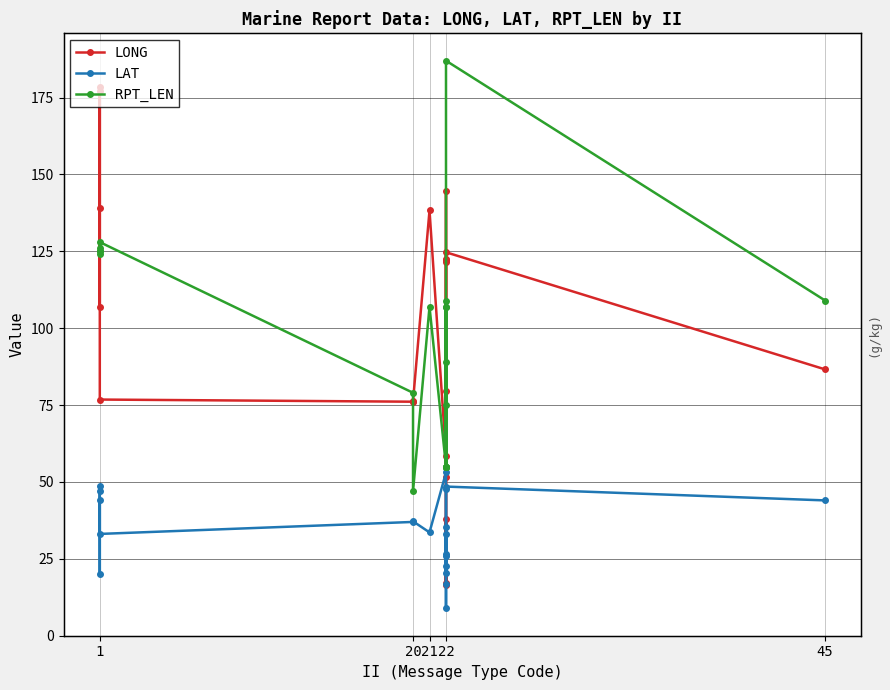

After their last crossing, which series has the higher values: LAT or LONG?

LONG